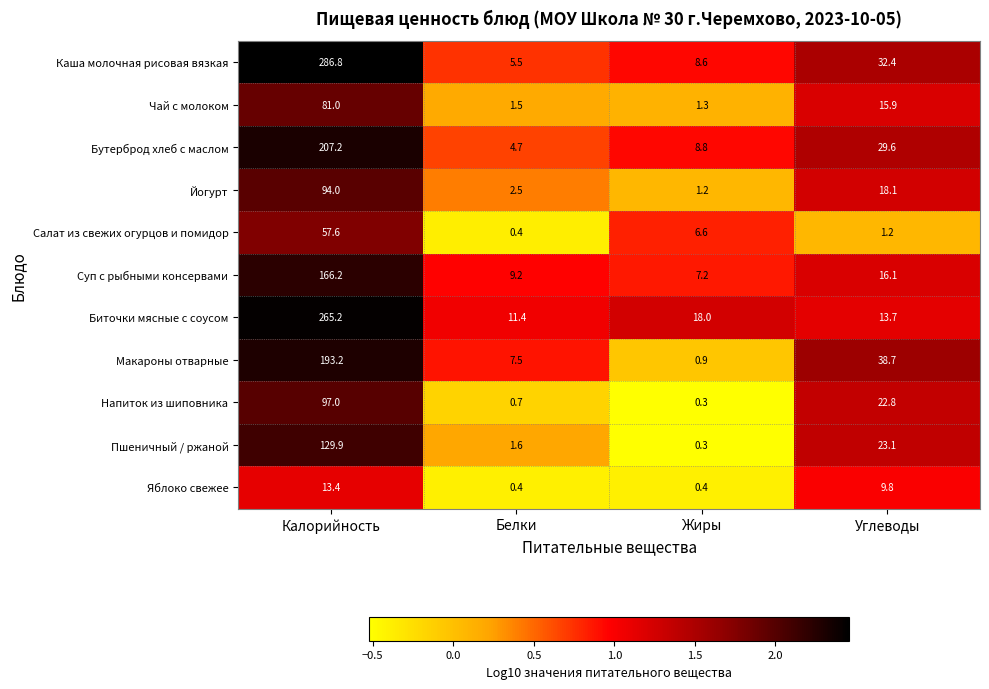

How many data points does each series have?

4